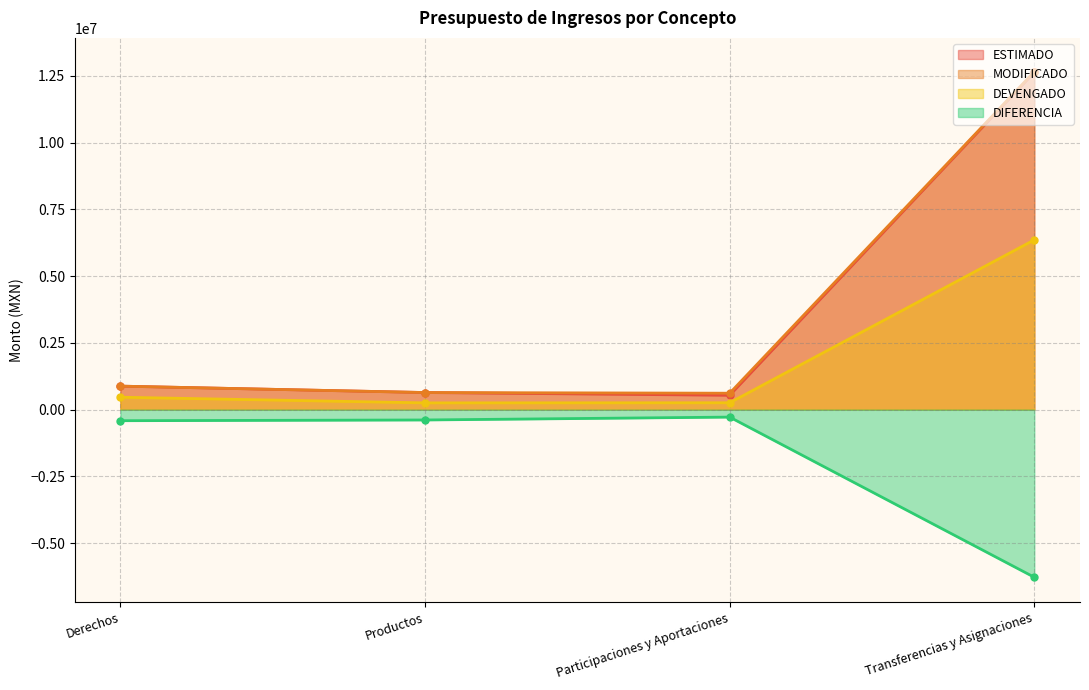

How many lines are shown in the chart?

4